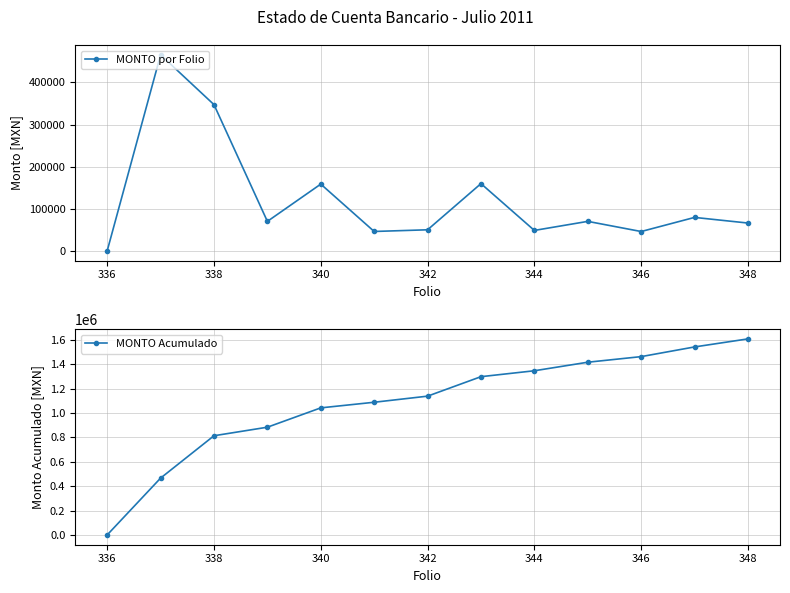

How many lines are shown in the chart?

2